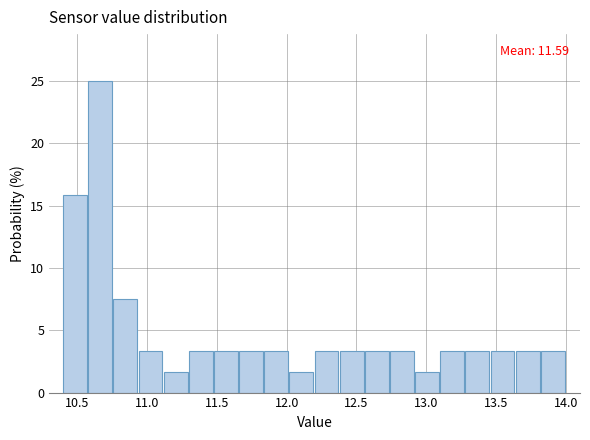

Around what value on the x-axis is the tallest bar? Give the approximate position of its centre, as read against the axis.

10.65